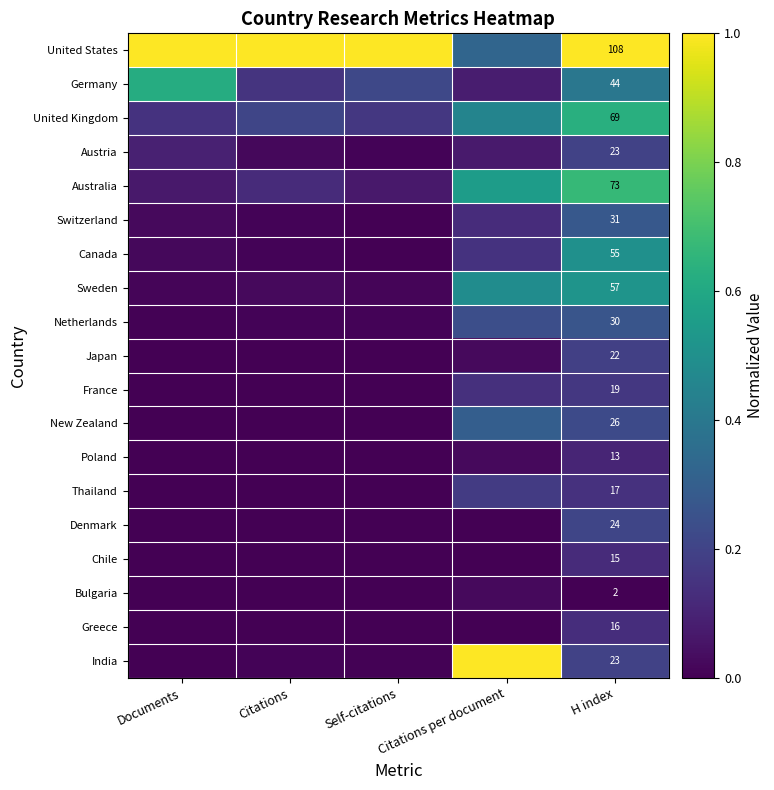

Which category has the highest value across all series?

Documents